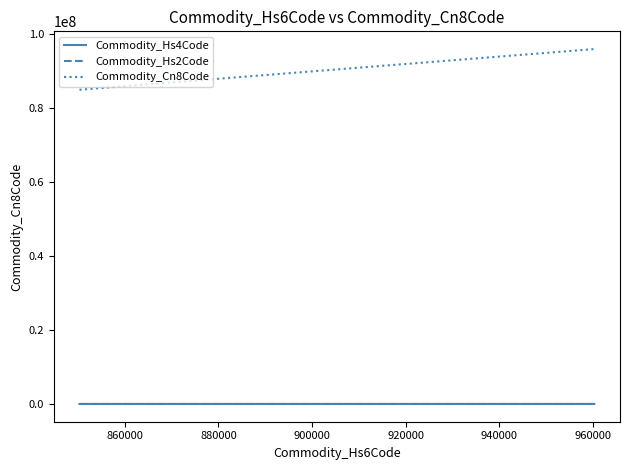

Which series has the largest total across all categories?

Commodity_Cn8Code